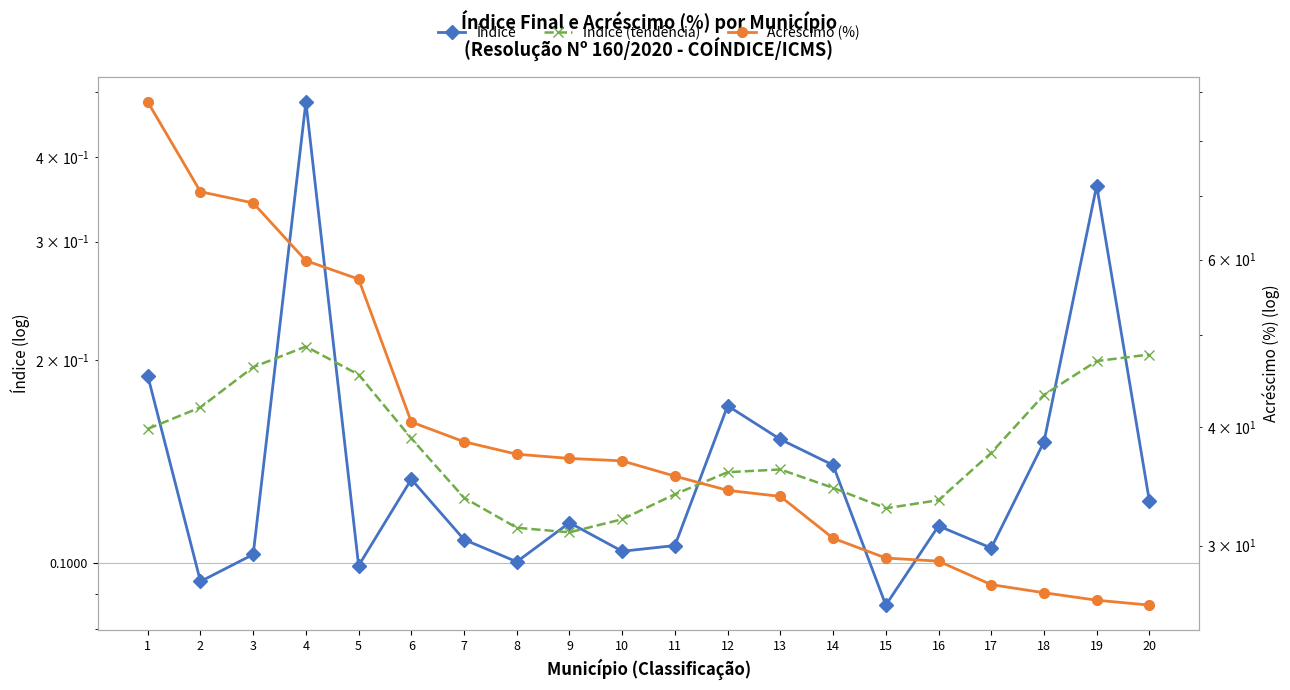

The value of Índice at 17 is 0.1. True or false?

True